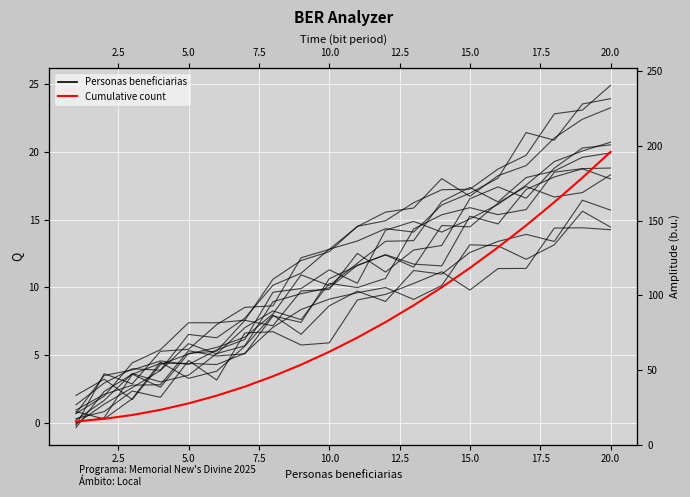

Is this an area chart (filled region under the line)?

No